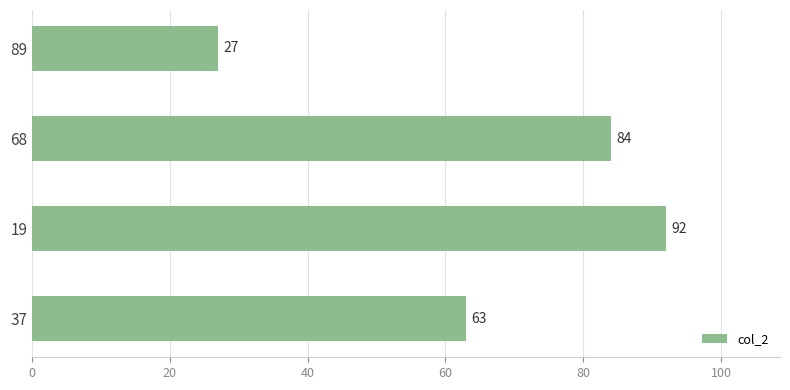

What is the difference between the values at 89 and 37?

36